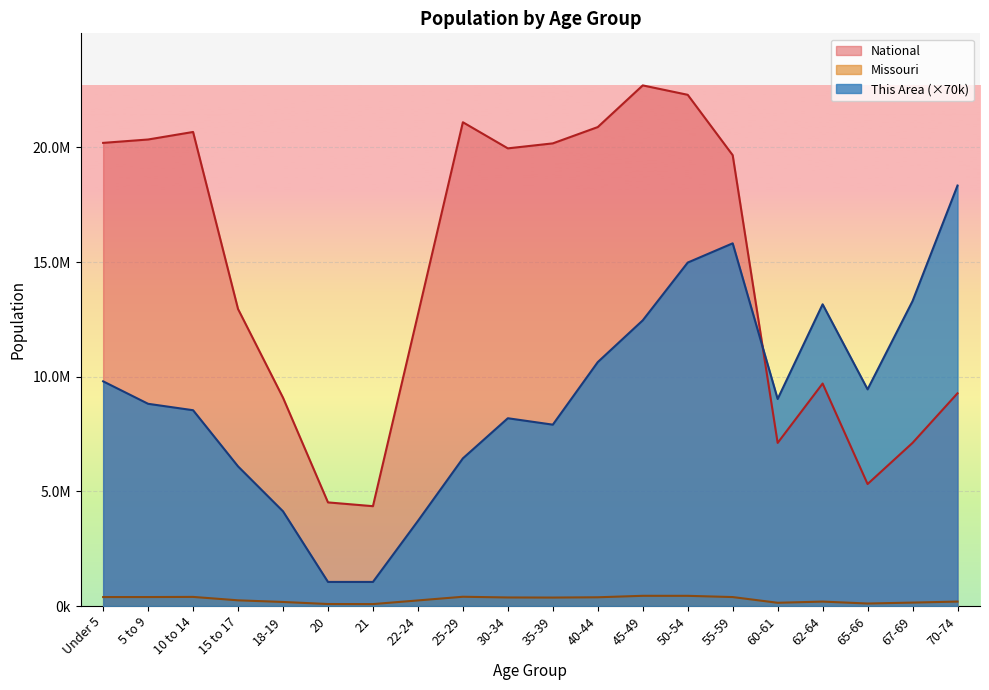

What position from the left is 20?

6